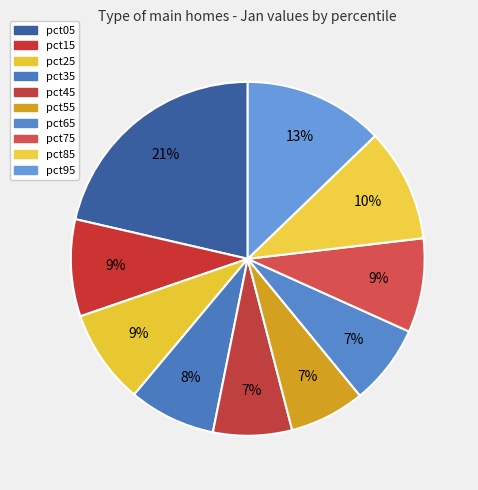

What portion of the pie excludes pct25?

91.4%